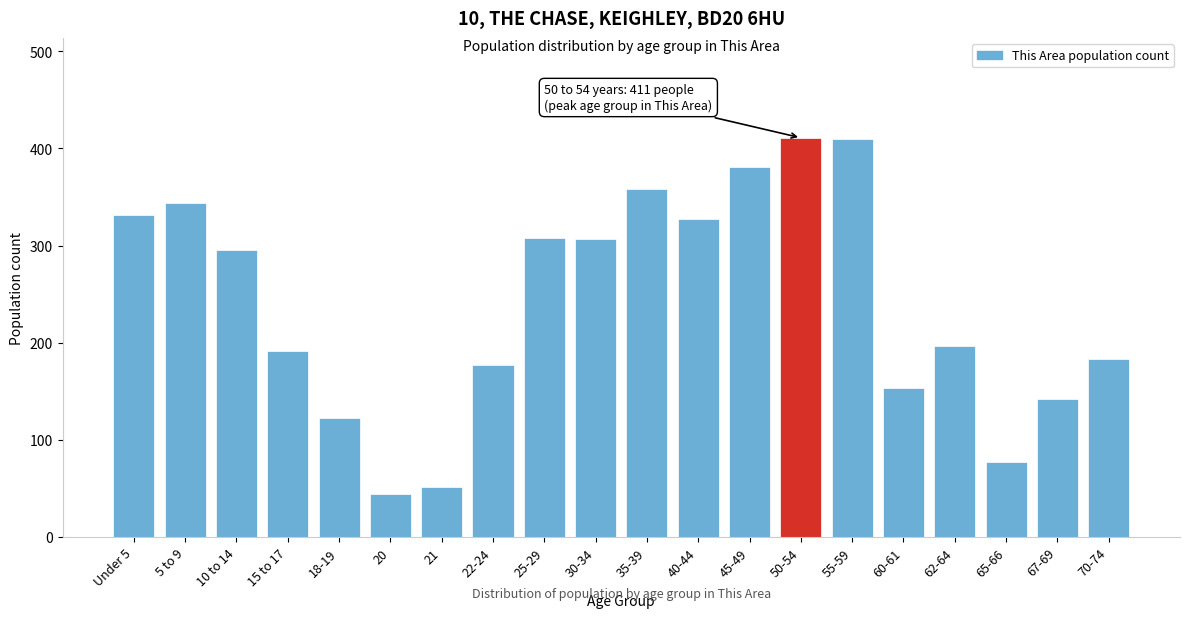

What is the minimum value shown in the chart?

44